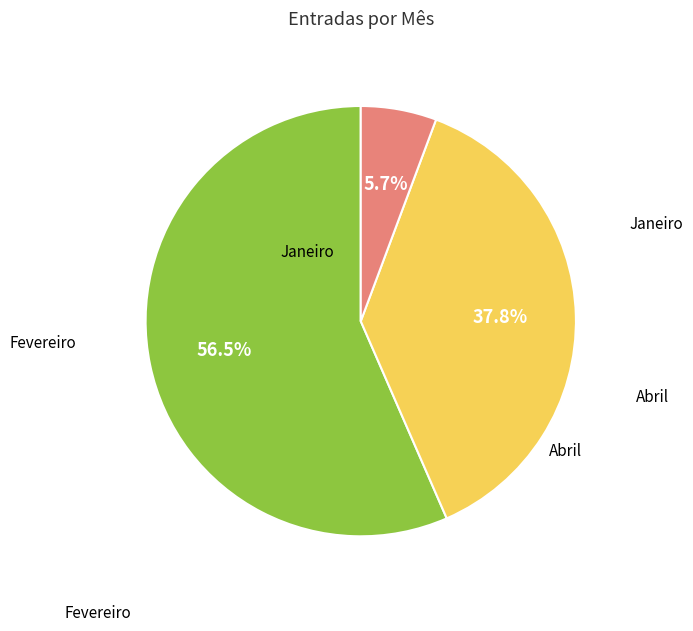

Is there any slice that represents more than half of the pie?

Yes